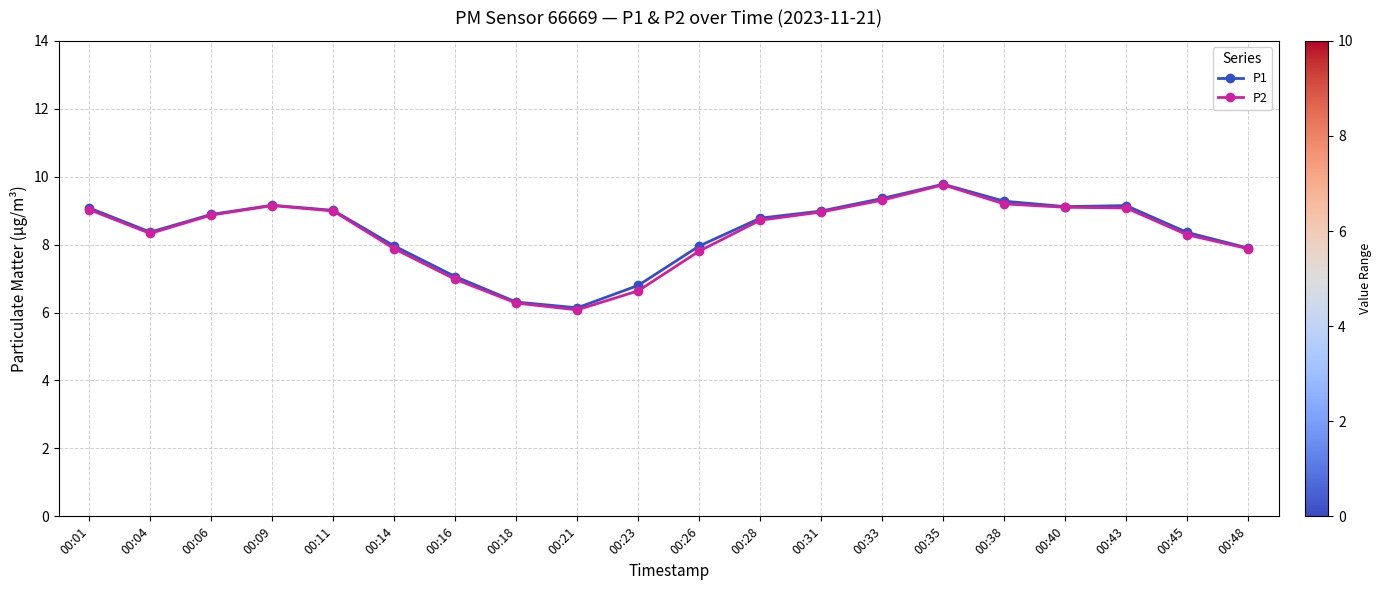

Which category has the highest value in the P1 series?

00:35